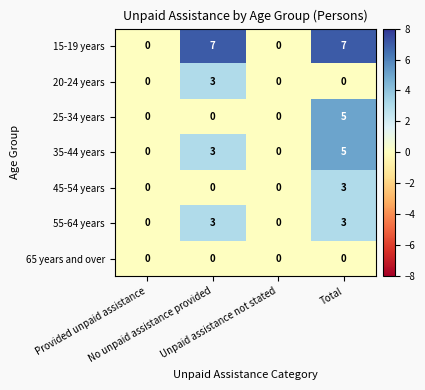

Which series has the largest total across all categories?

15-19 years